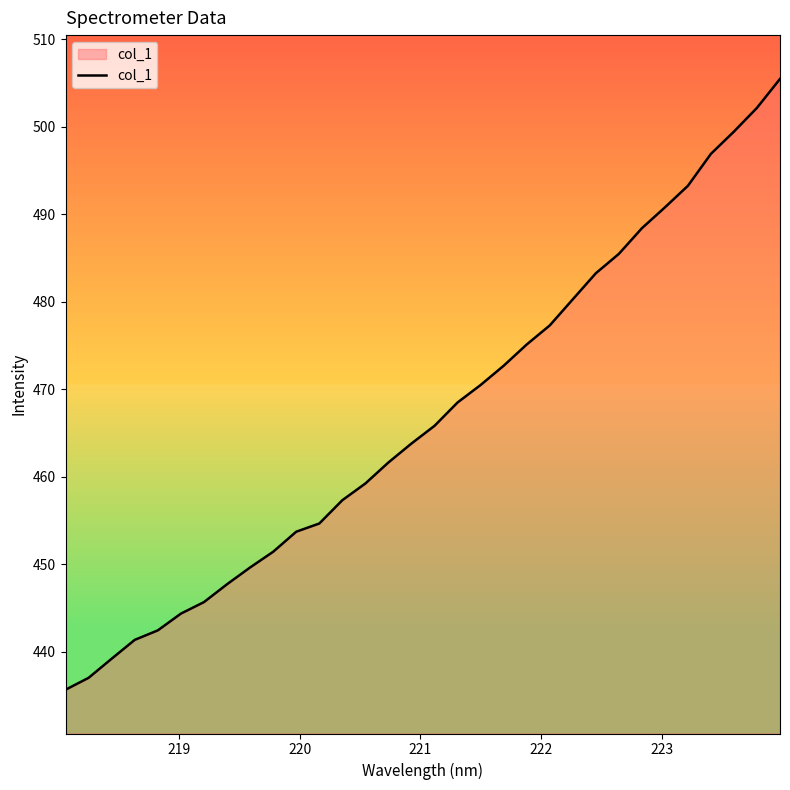

What is the difference between the maximum and minimum values?

69.8